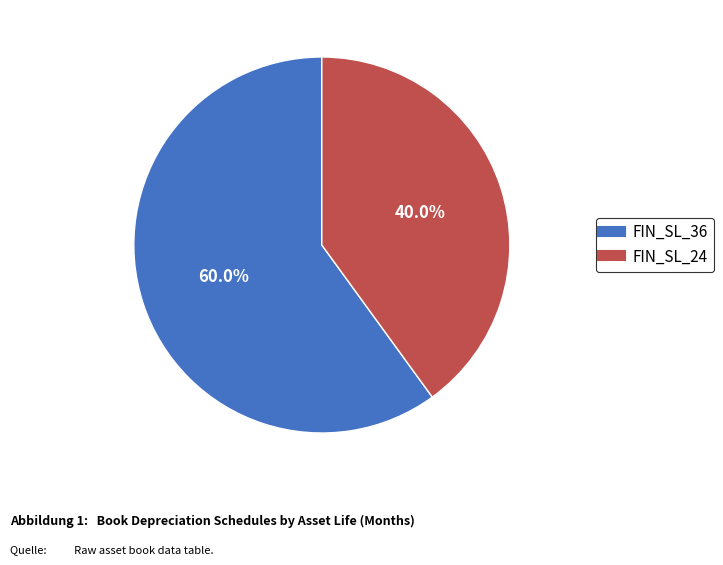

To the nearest percent, what portion does FIN_SL_24 represent?

40%